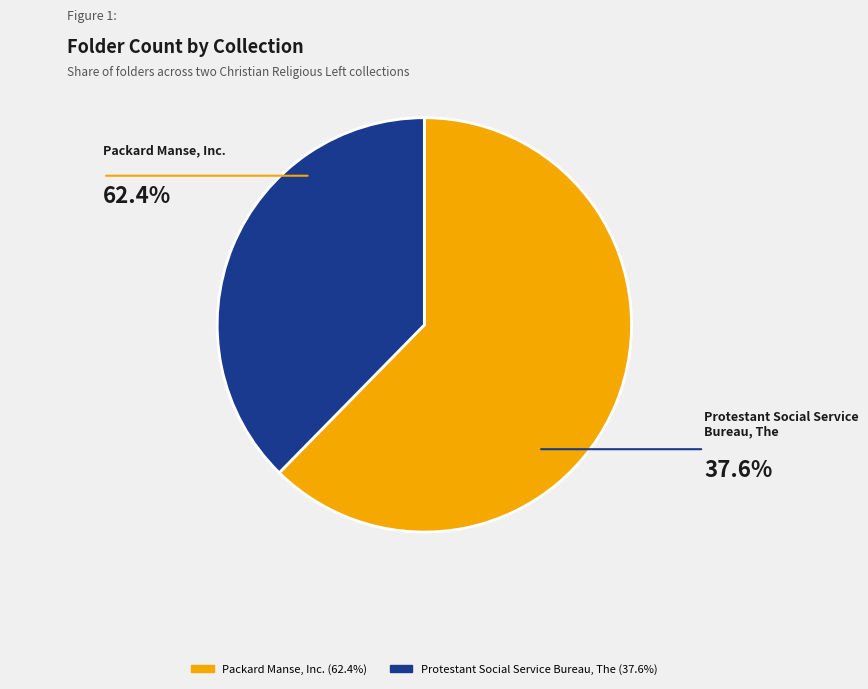

How many slices are in this pie chart?

2